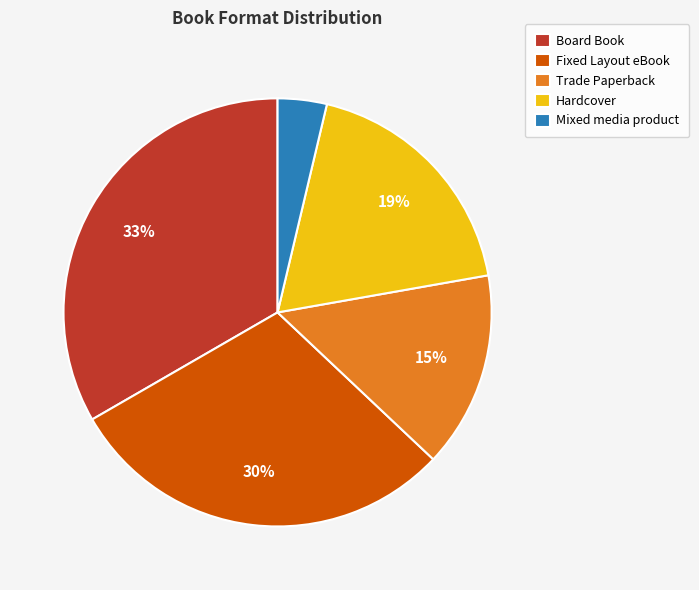

Which category has the biggest portion of the pie?

Board Book